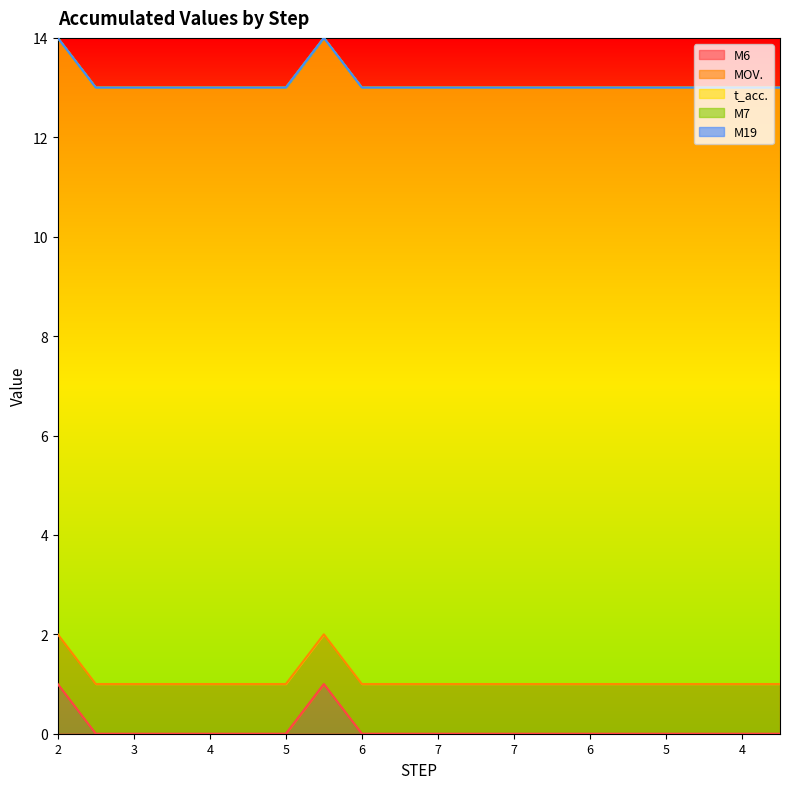

At how many categories does at least one series exceed 5?

20